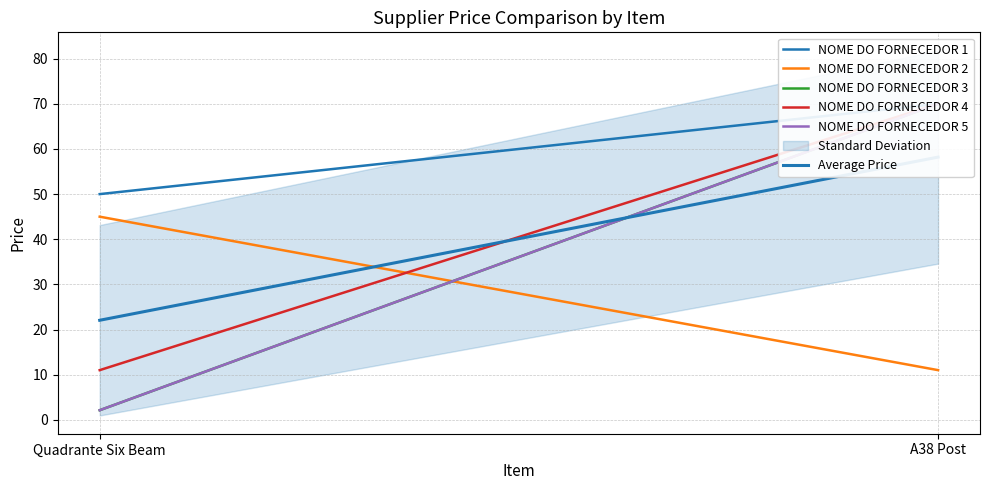

Is the value of NOME DO FORNECEDOR 5 at Quadrante Six Beam greater than the value of NOME DO FORNECEDOR 3 at A38 Post?

No